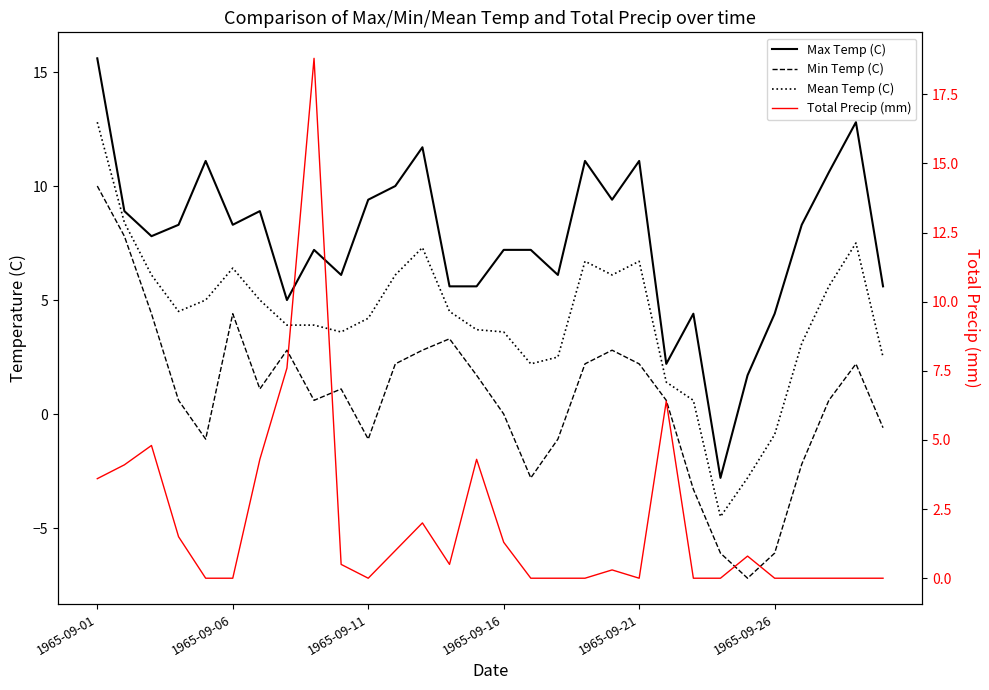

Which series has the largest total across all categories?

Max Temp (C)